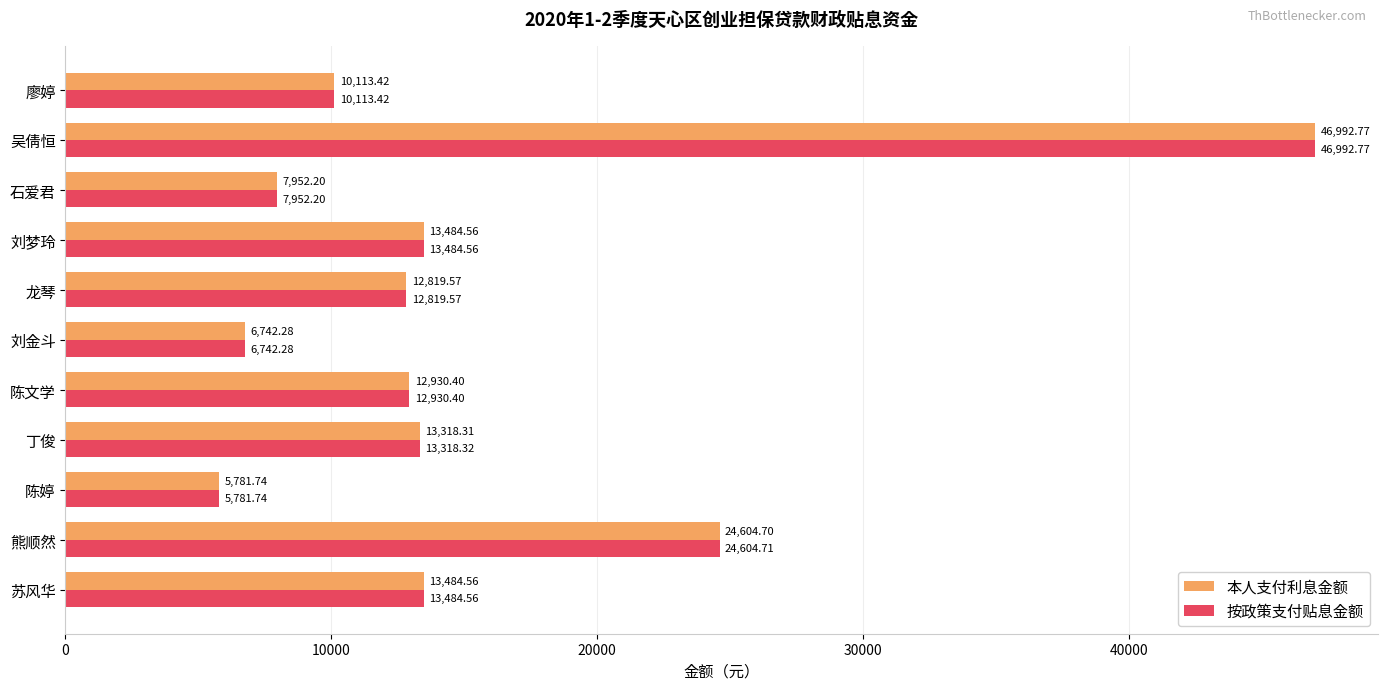

What is the sum of the 本人支付利息金额 values at 熊顺然 and 苏风华?

38089.3